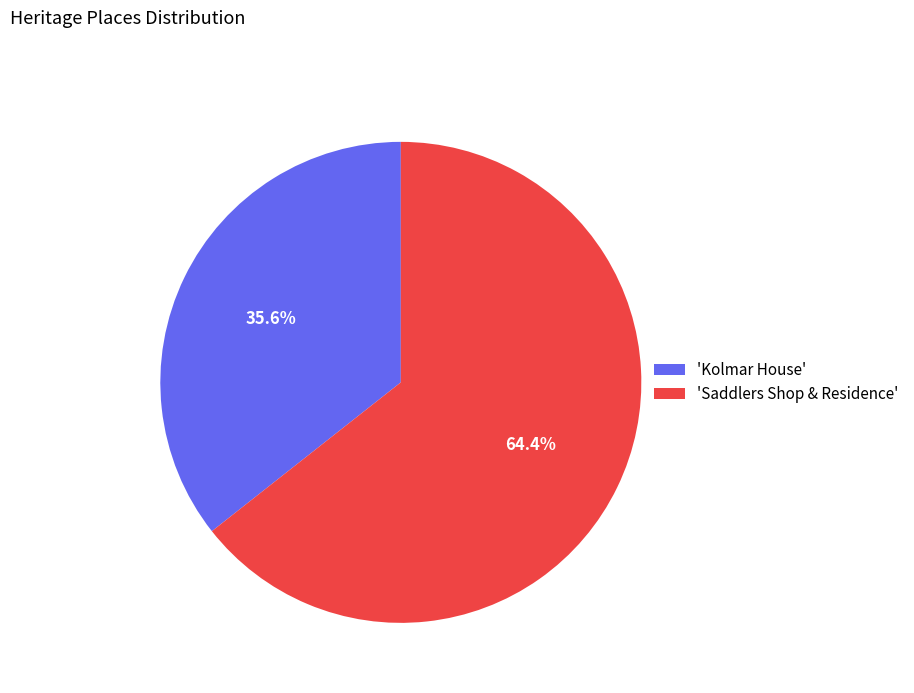

Is there any slice that represents more than half of the pie?

Yes